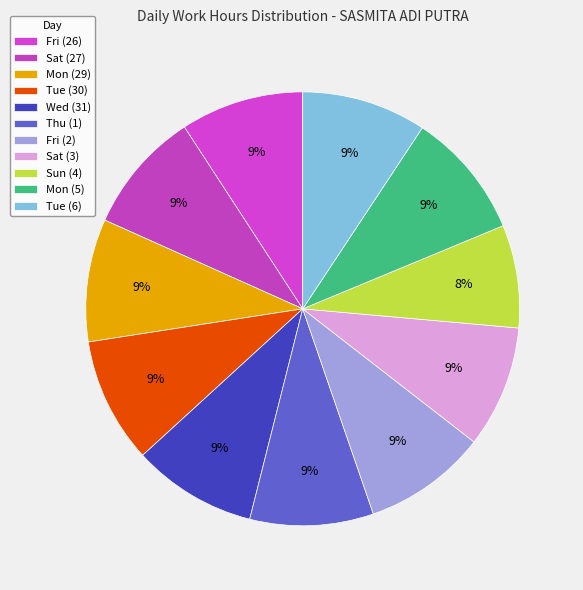

What percentage is the Tue (30) slice, to the nearest percent?

9%